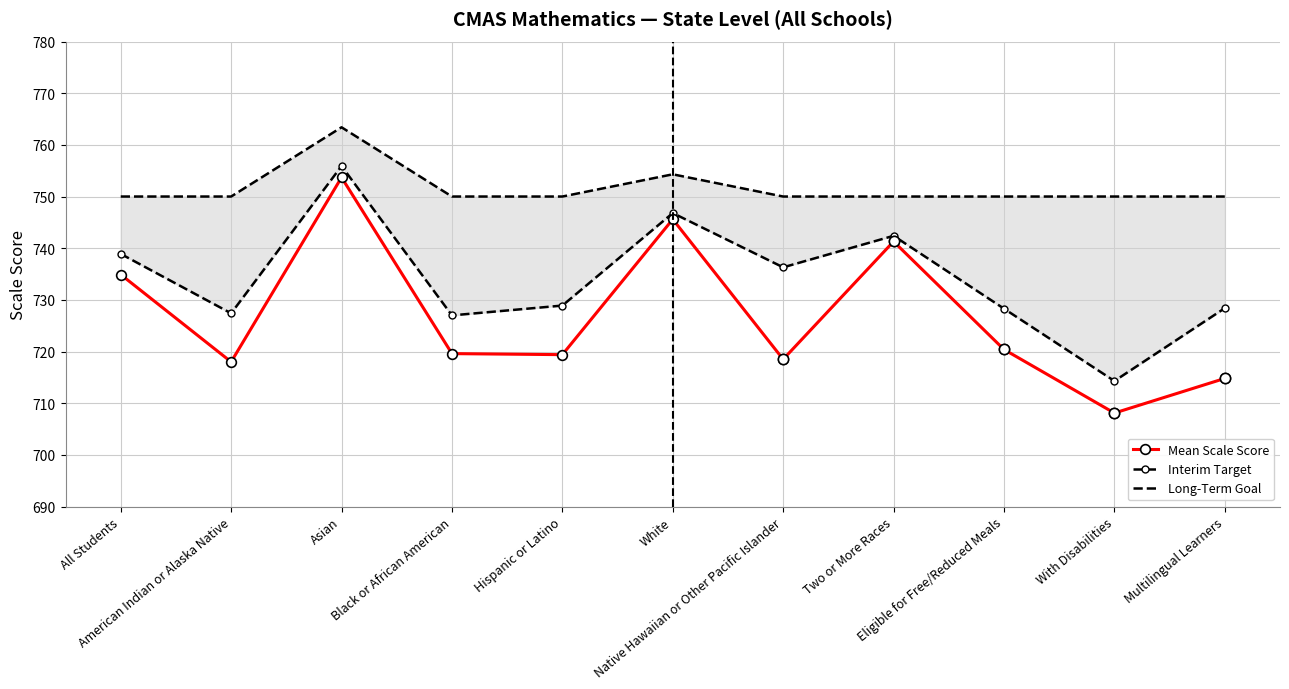

Which series contains the lowest Y value?

Mean Scale Score